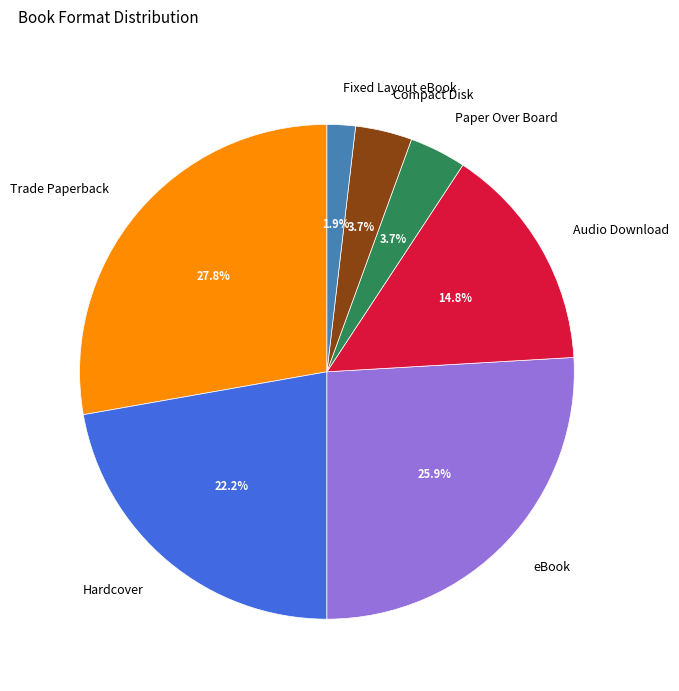

Does any single category account for the majority?

No